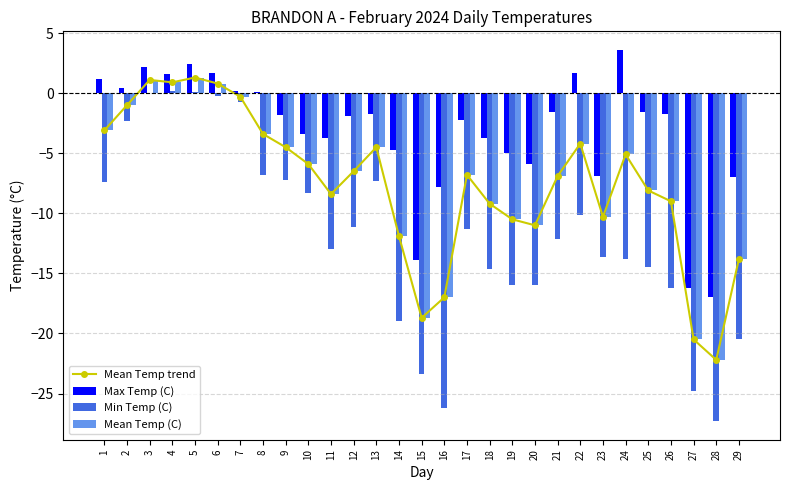

The Mean Temp trend series shows 1.3 at 5. True or false?

True